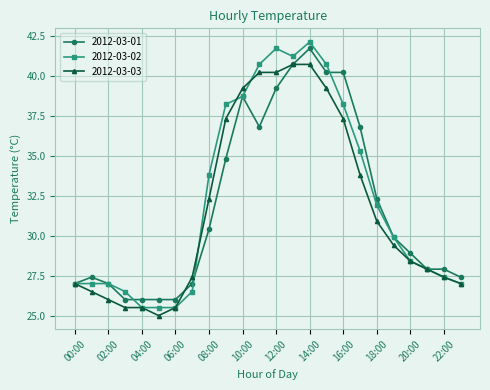

Which series has the widest spread of values?

2012-03-02